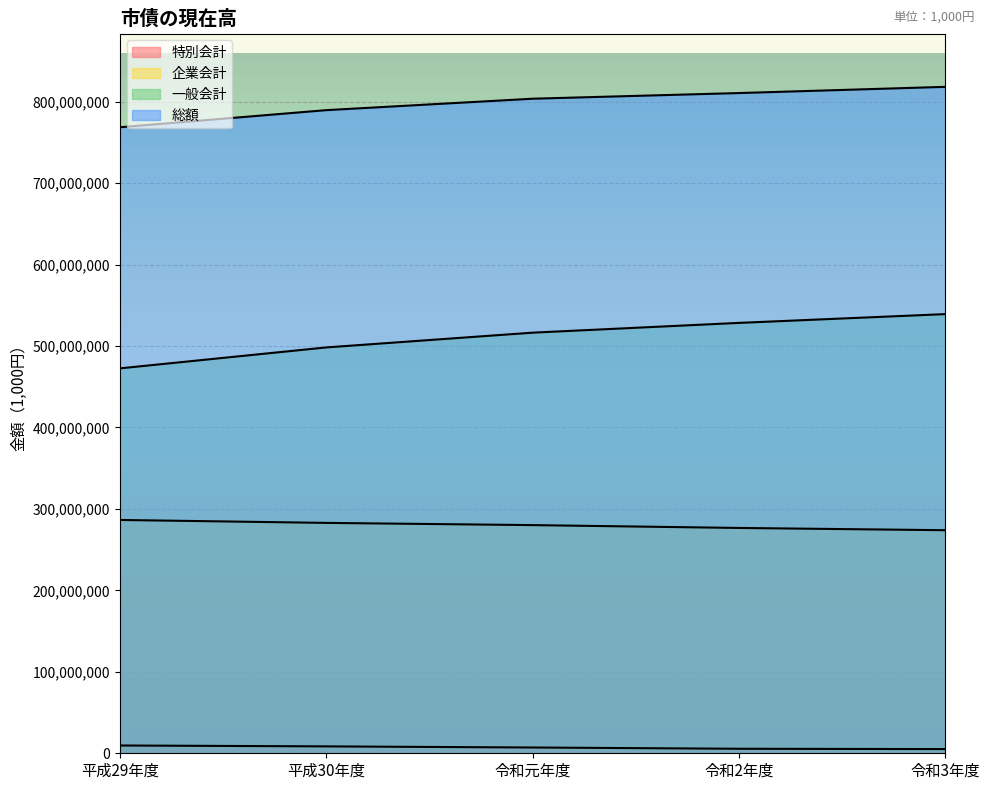

True or false: 一般会計 and 総額 intersect in this chart.

False